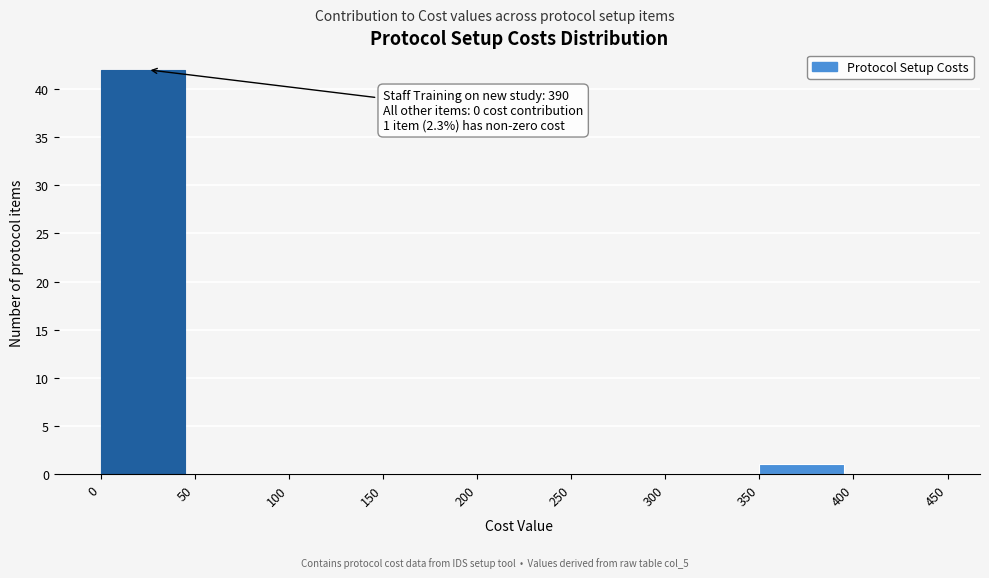

Over which range of the x-axis is the bar tallest?

0 to 50